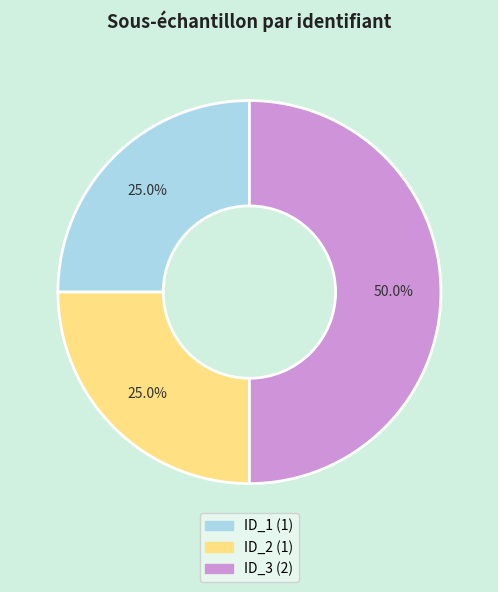

Combined, do ID_2 and ID_3 account for over 50%?

Yes